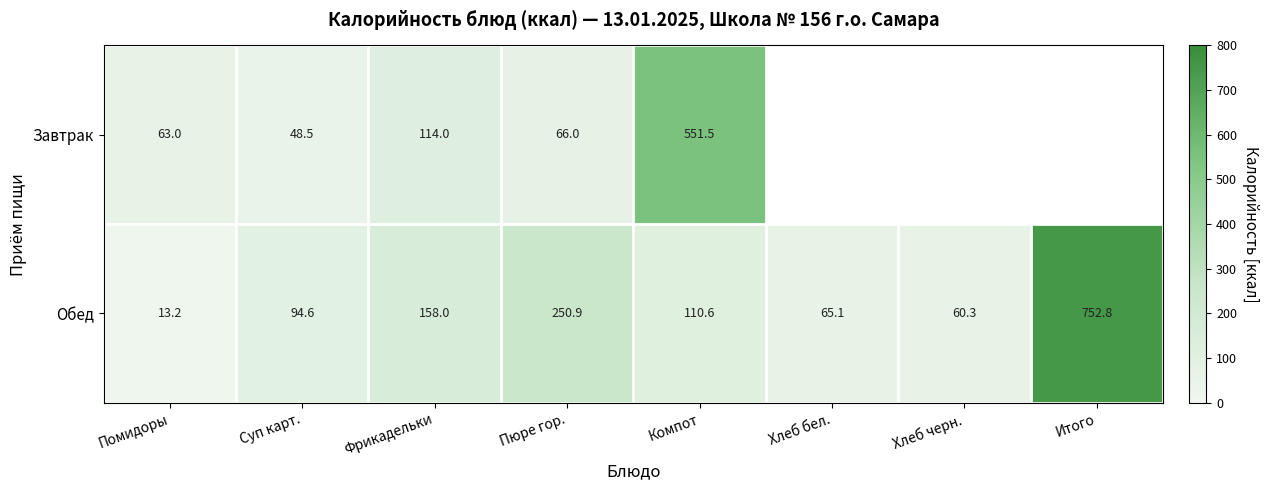

Rank the series at Суп карт. from lowest to highest value.

Завтрак, Обед